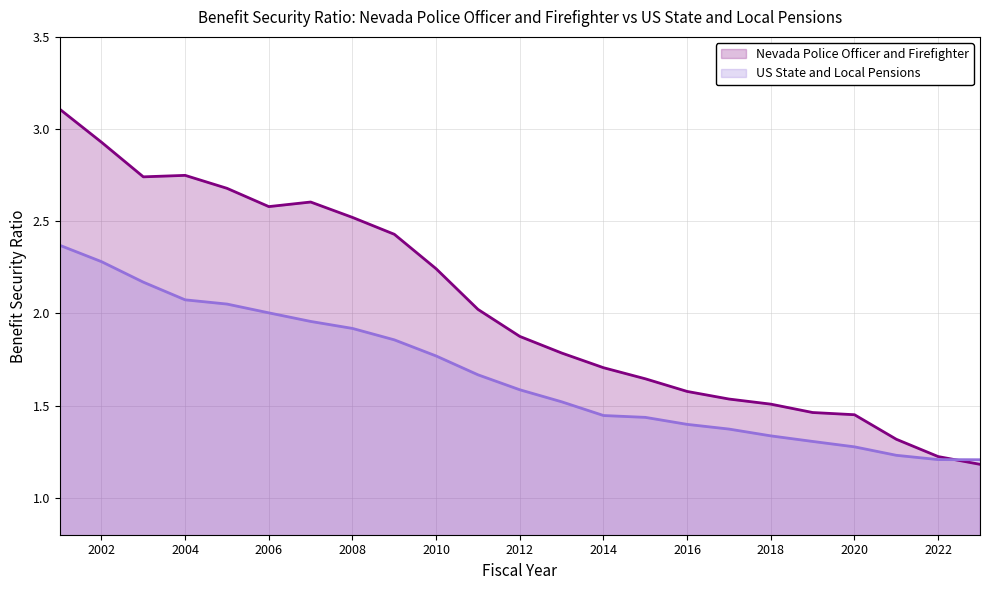

What is the value of the US State and Local Pensions point at the 6th from the left?

2.0